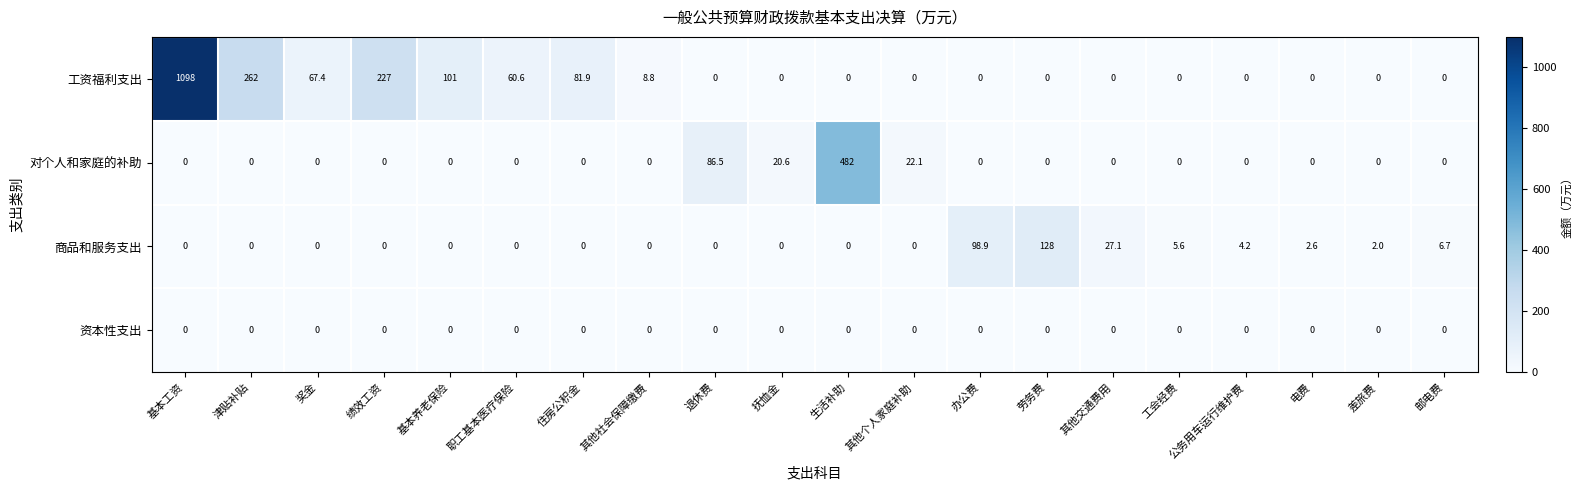

What is the average value of the 商品和服务支出 series?

13.8